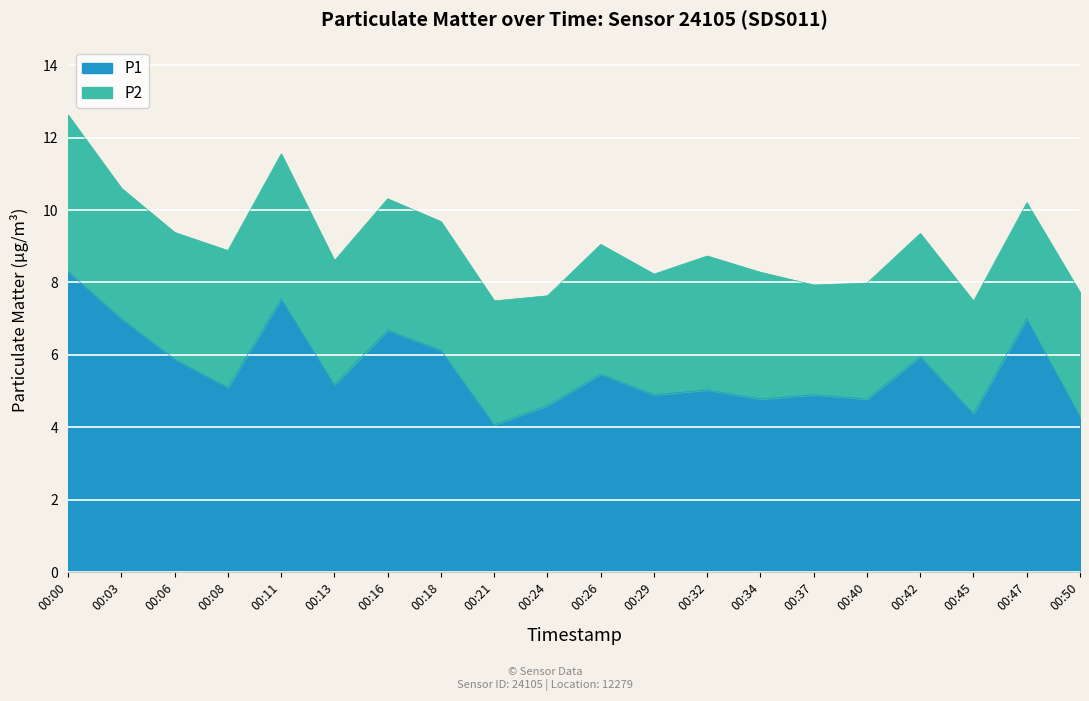

How many values are below 5?

8